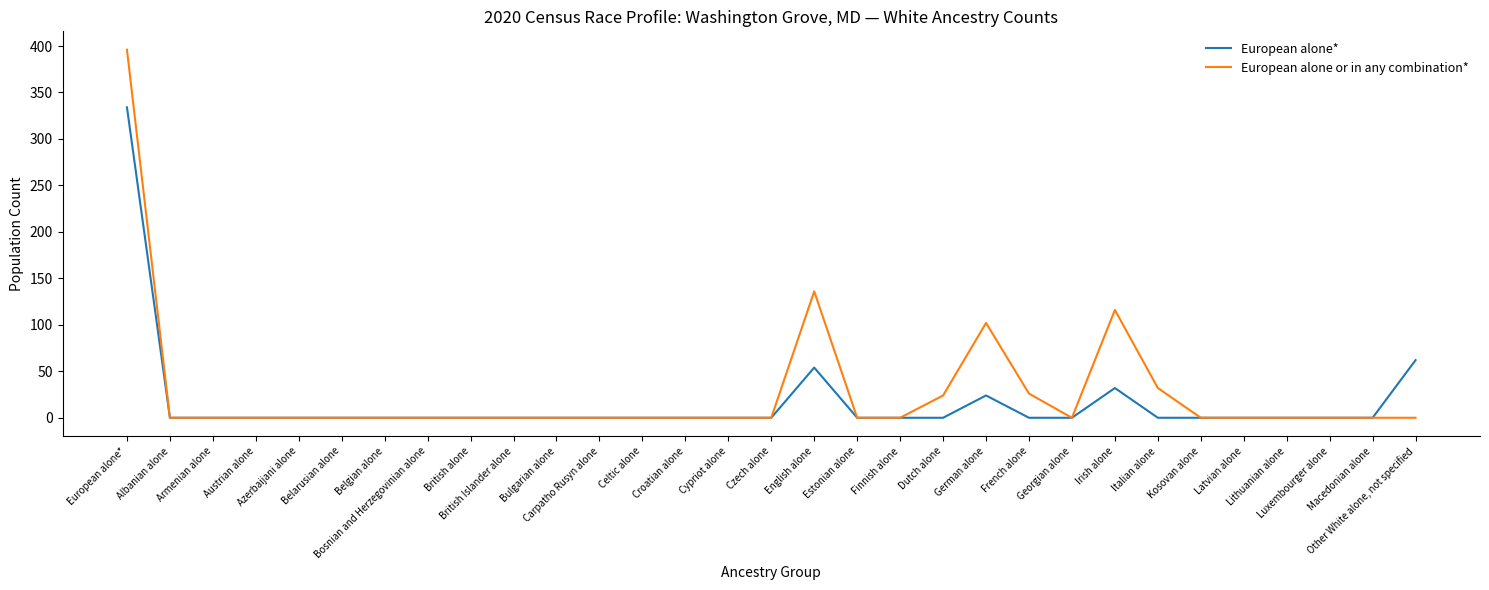

What is the sum of all European alone* values?

506